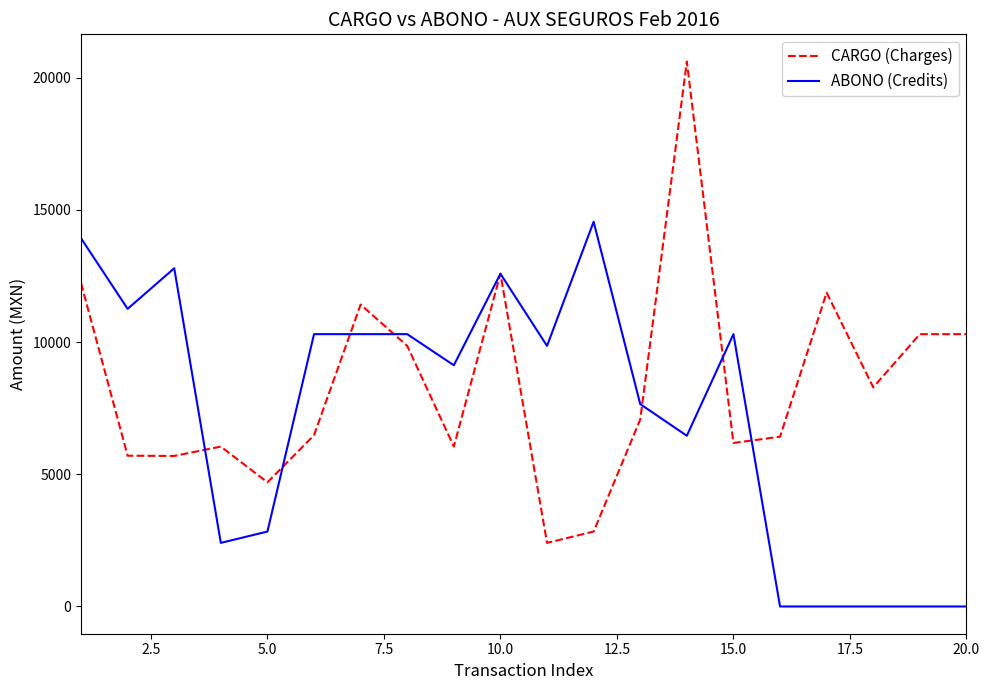

Which series has the widest spread of values?

CARGO (Charges)